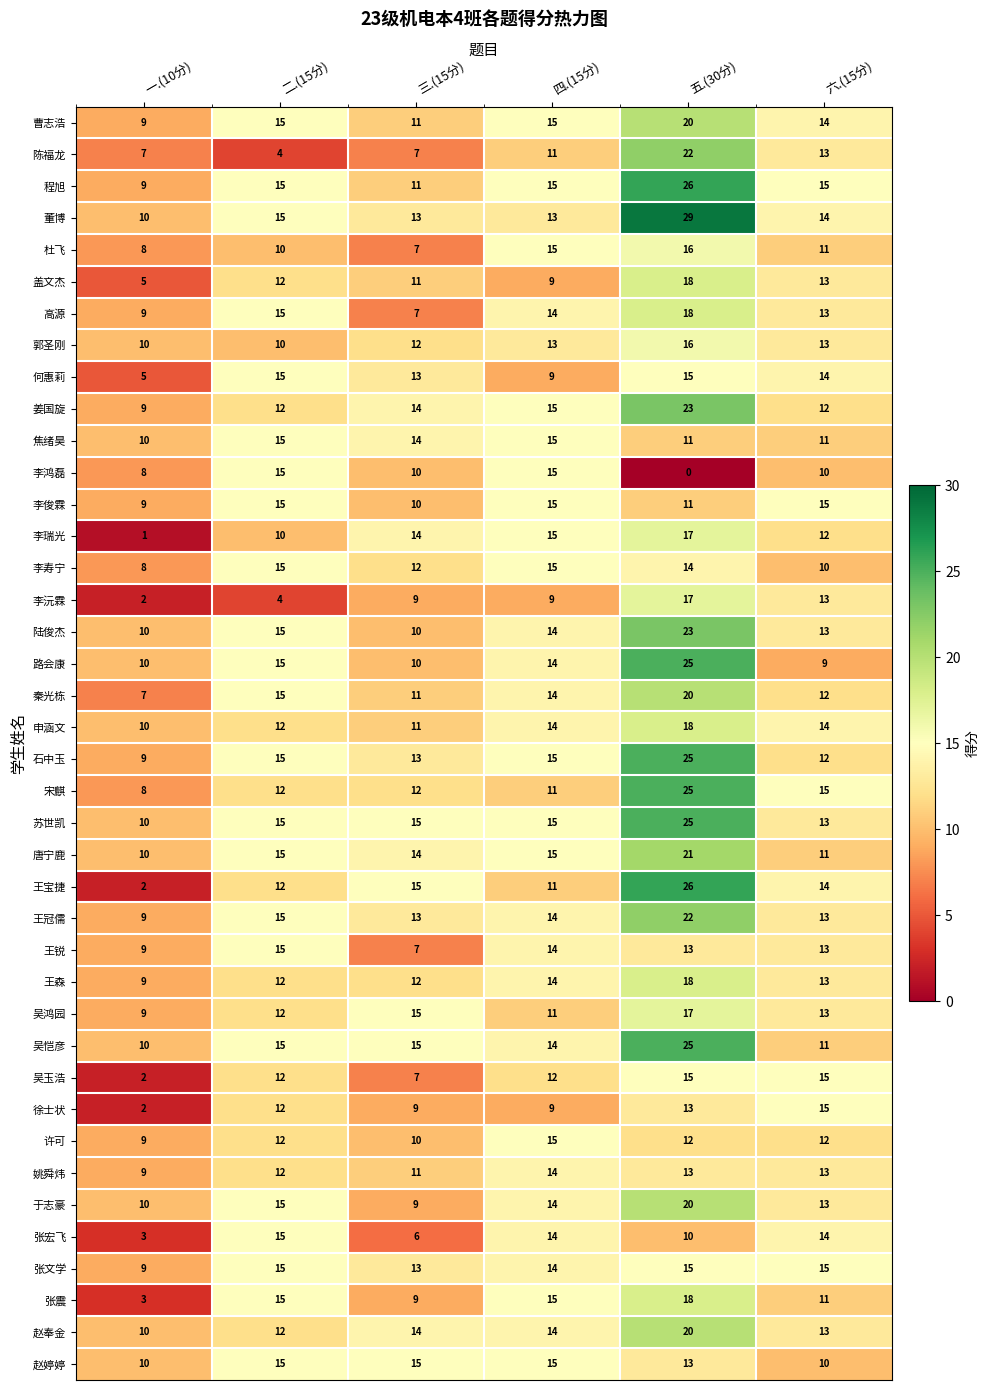

Which series has the largest total across all categories?

董博